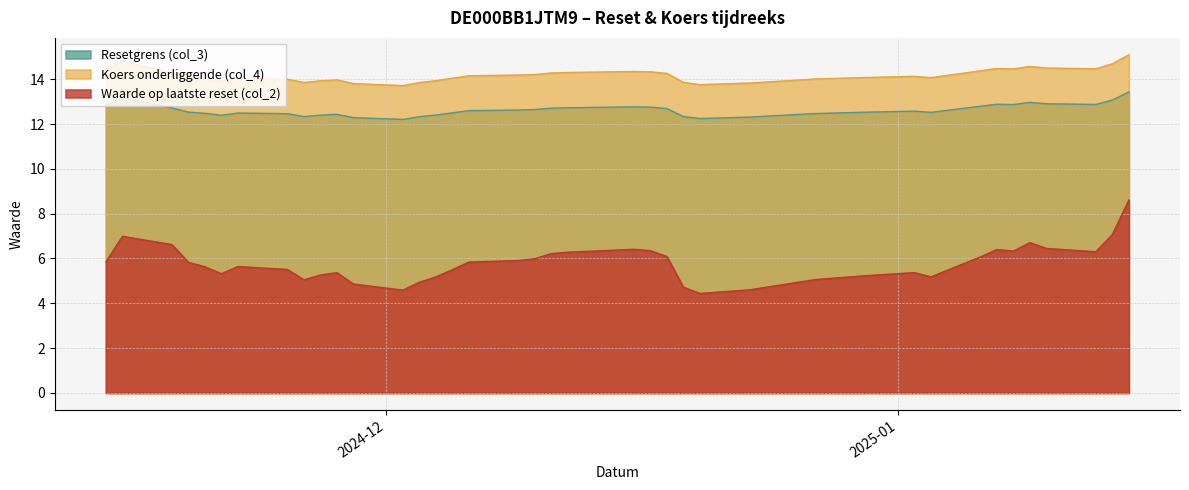

What is the average value of the Koers onderliggende (col_4) series?

14.2